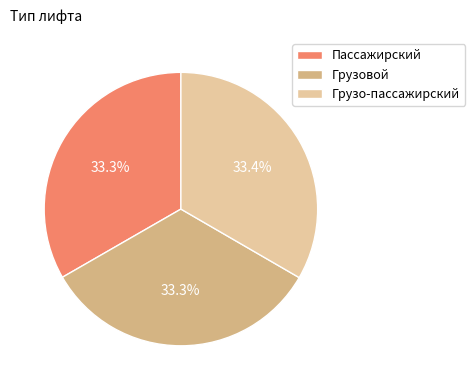

What portion of the pie excludes Грузо-пассажирский?

66.6%